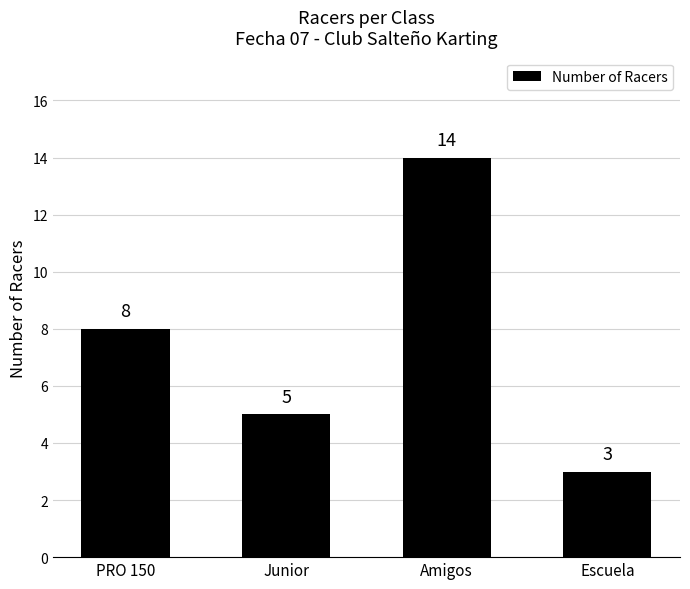

List the labels in order of value, largest first.

Amigos, PRO 150, Junior, Escuela